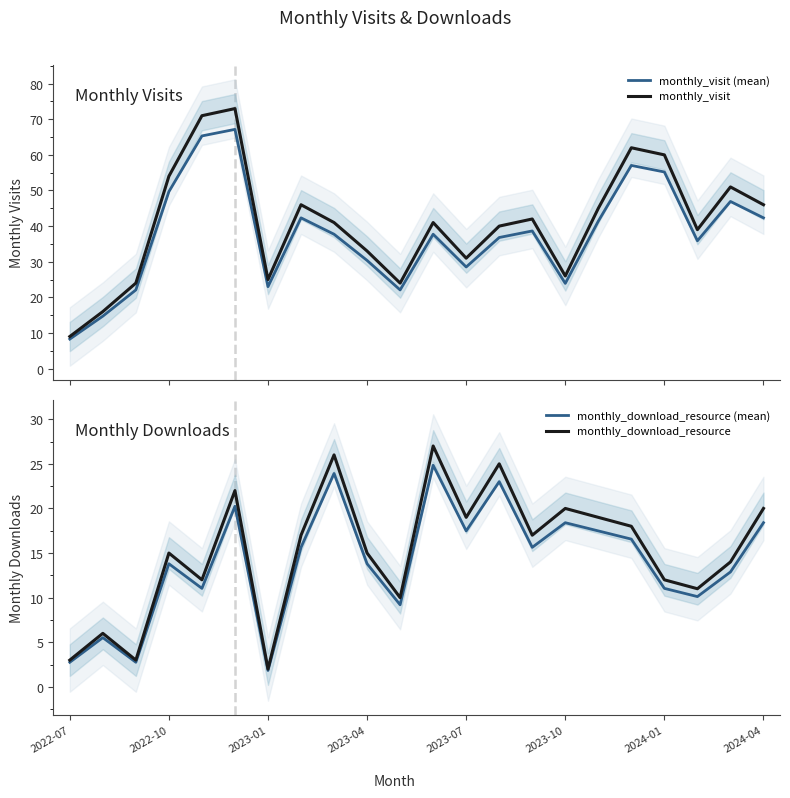

What is the lowest value of the monthly_visit series?

9.0